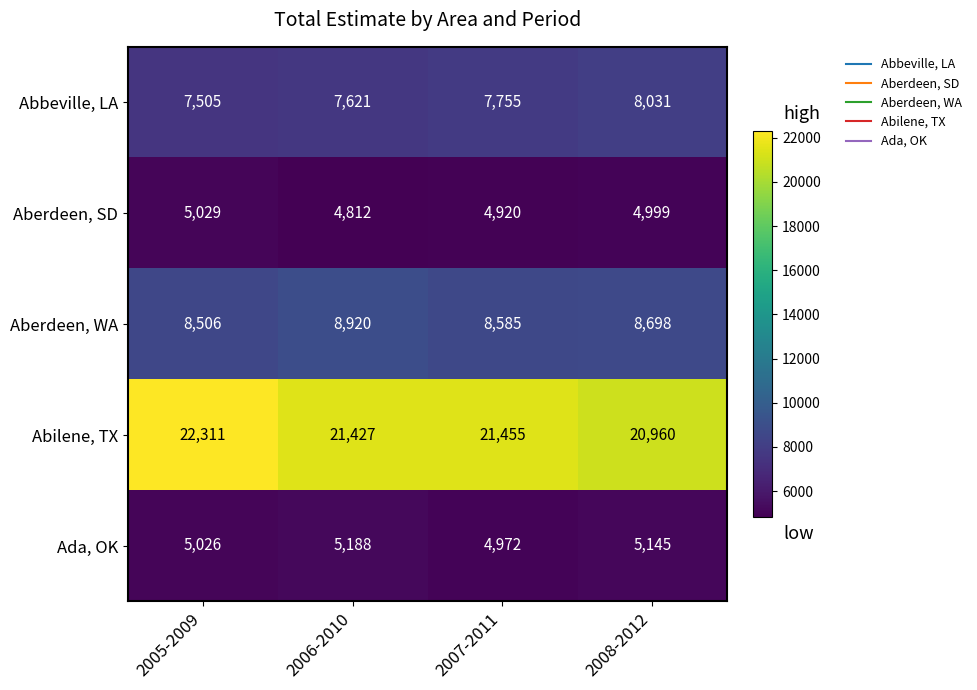

What is the sum of all Abilene, TX values?

86153